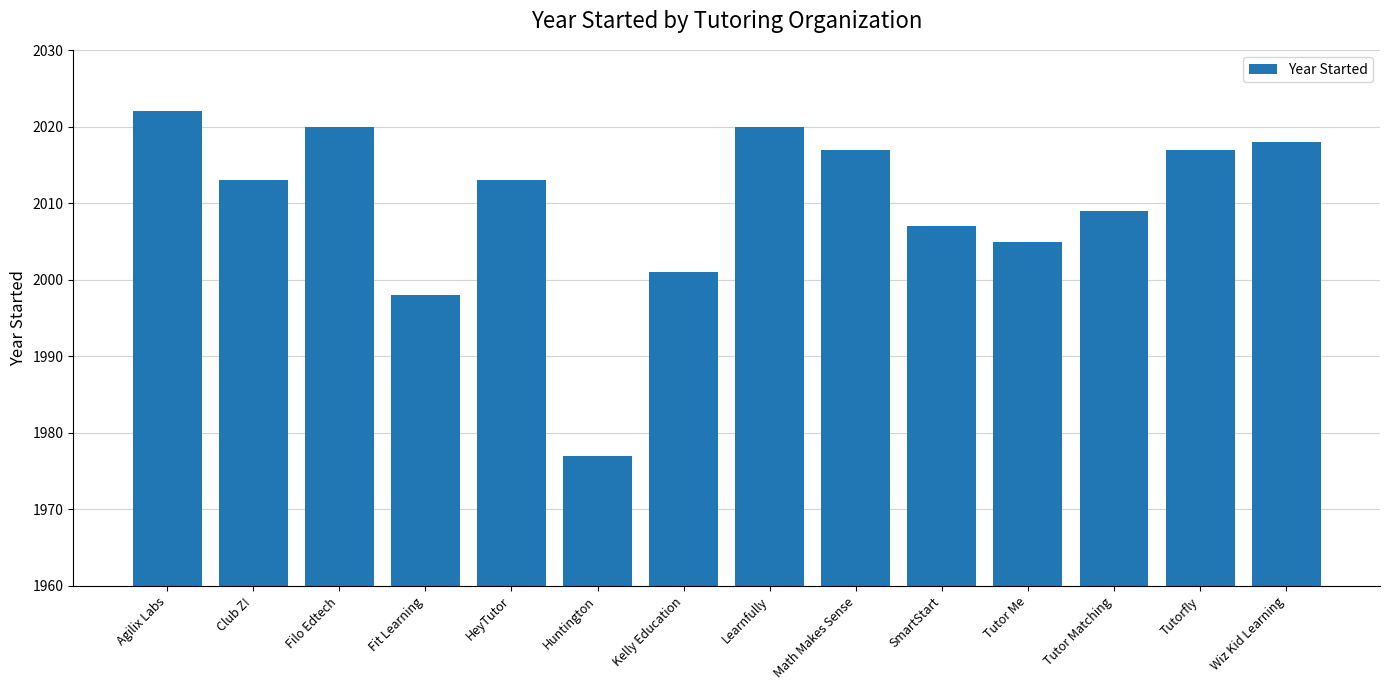

At which label is the value closest to 1999?

Fit Learning